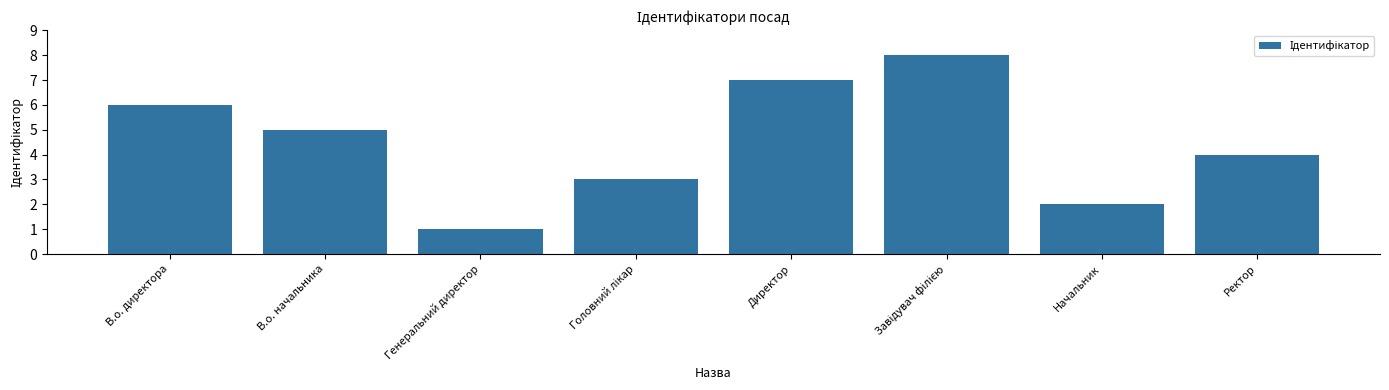

Reading left to right, list all the values displayed in this chart.

6	5	1	3	7	8	2	4